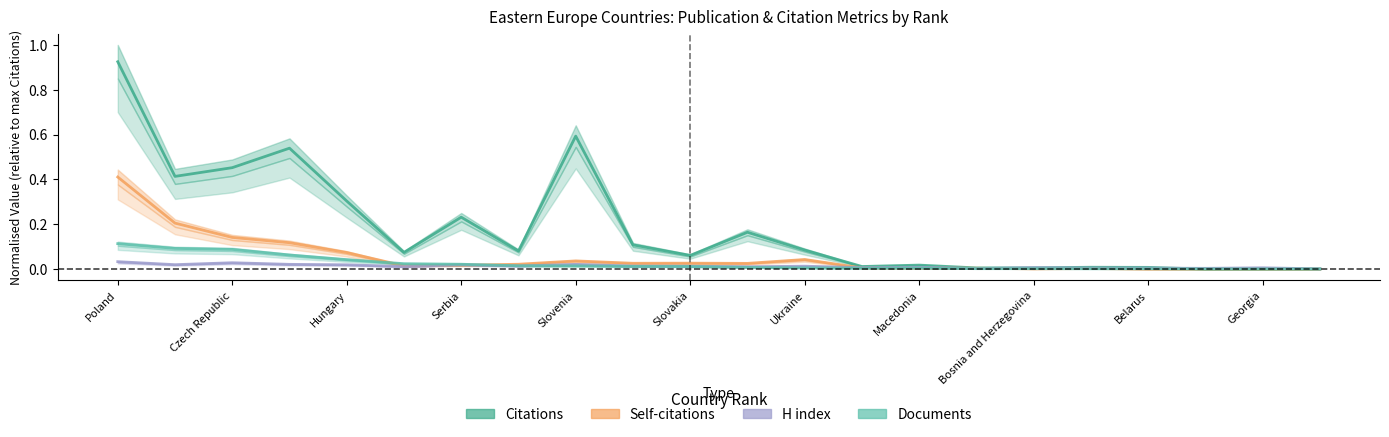

Which series changed the most between Croatia and Belarus?

Citations